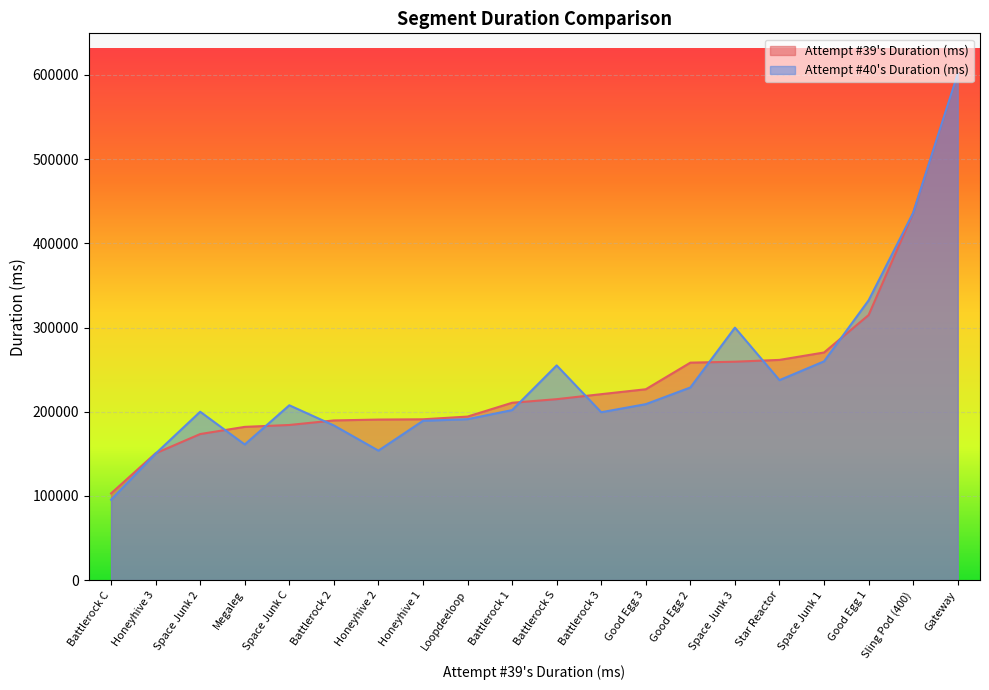

Which series has the largest range (max minus min)?

Attempt #40's Duration (ms)